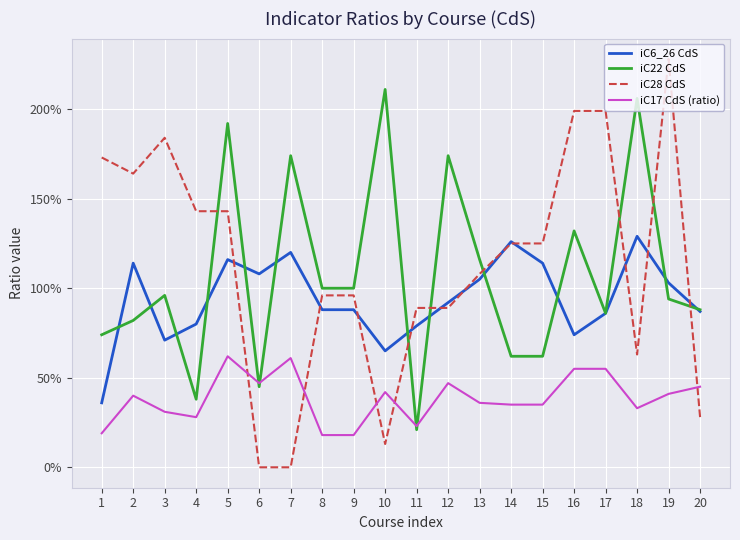

The iC22 CdS series shows 0.7 at 1. True or false?

True